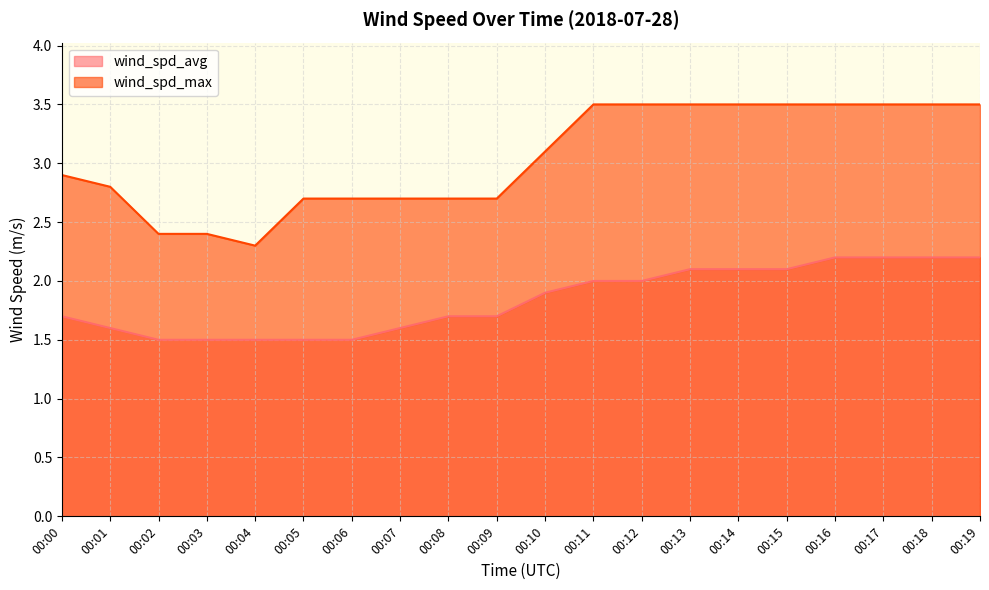

What are all the series names shown in the legend?

wind_spd_avg, wind_spd_max